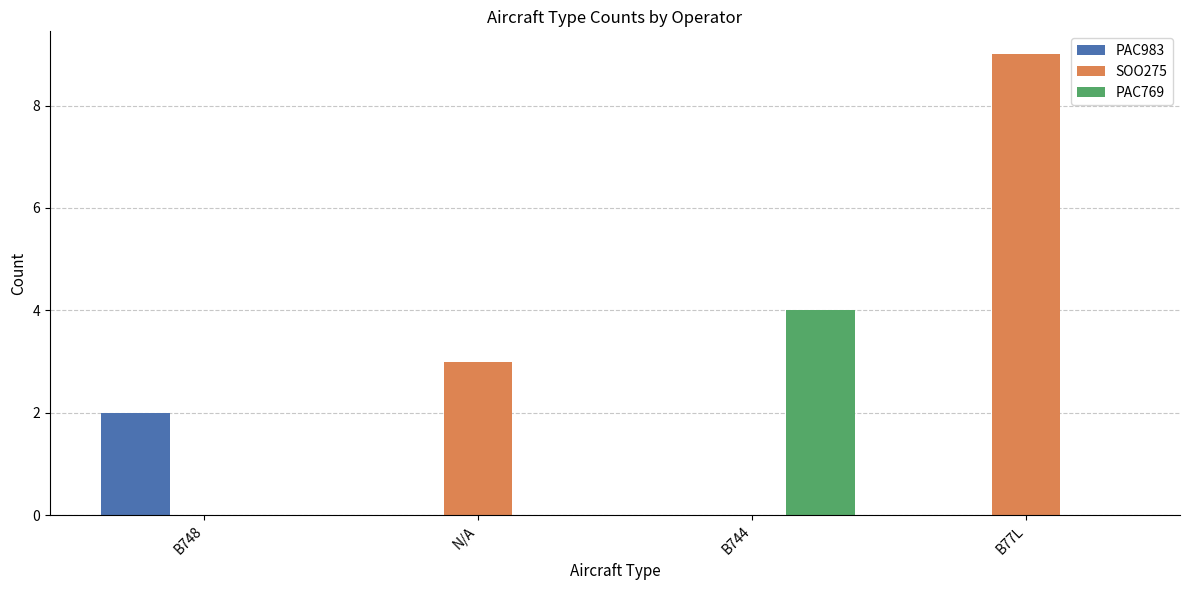

What is the maximum value shown in the chart?

9